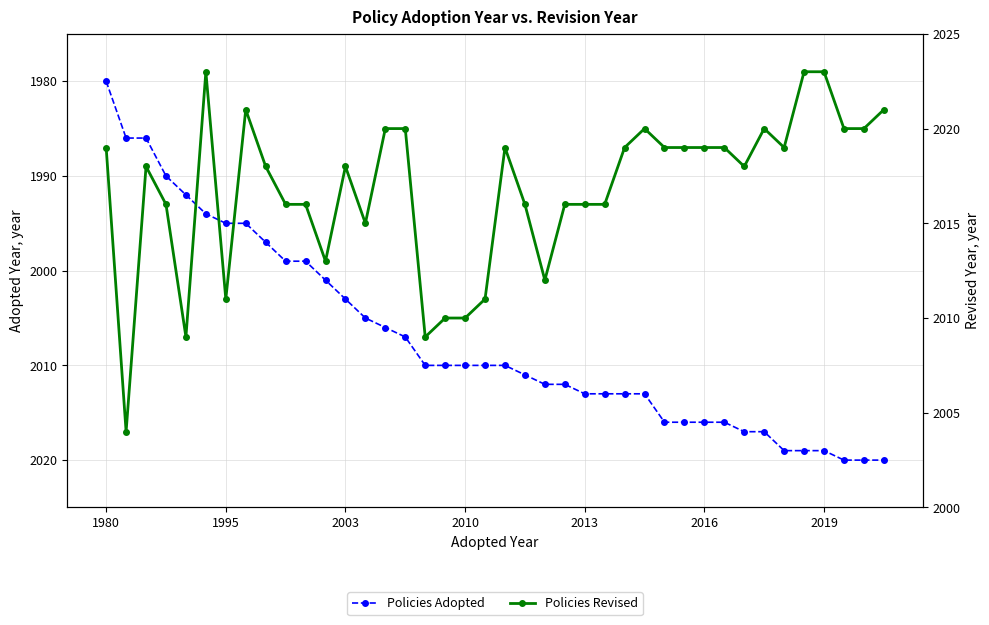

Where does the Policies Revised series first go above 2018?

1980